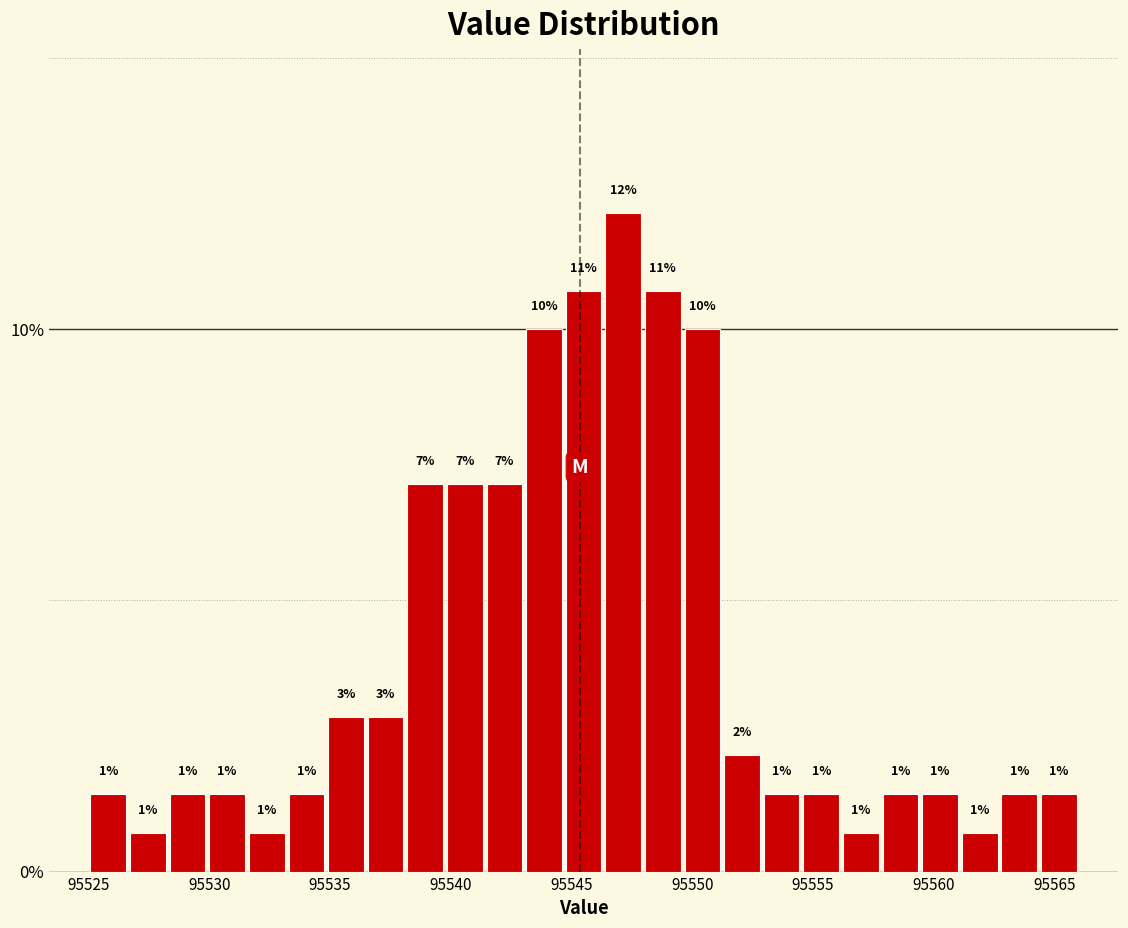

Read against the x-axis, roughly where is the centre of the tallest bar?

95547.0